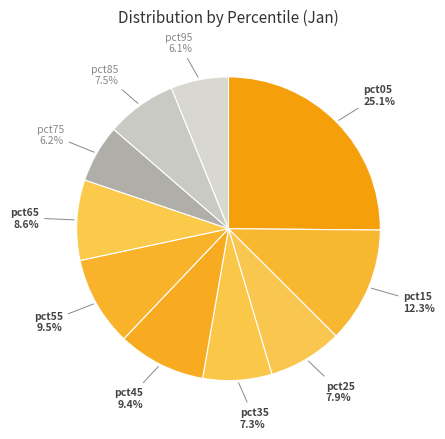

How many slices are in this pie chart?

10